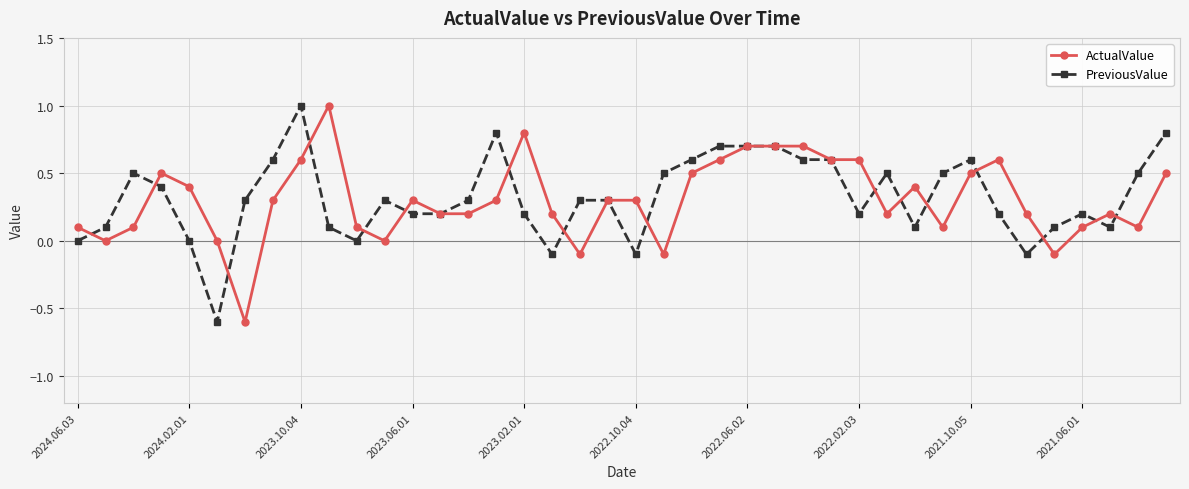

Does the chart have visible grid lines?

Yes